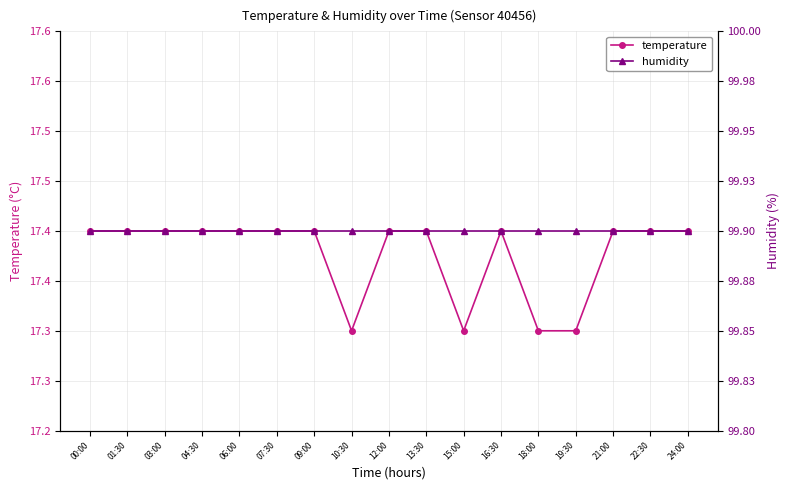

Which category has the highest value across all series?

00:00